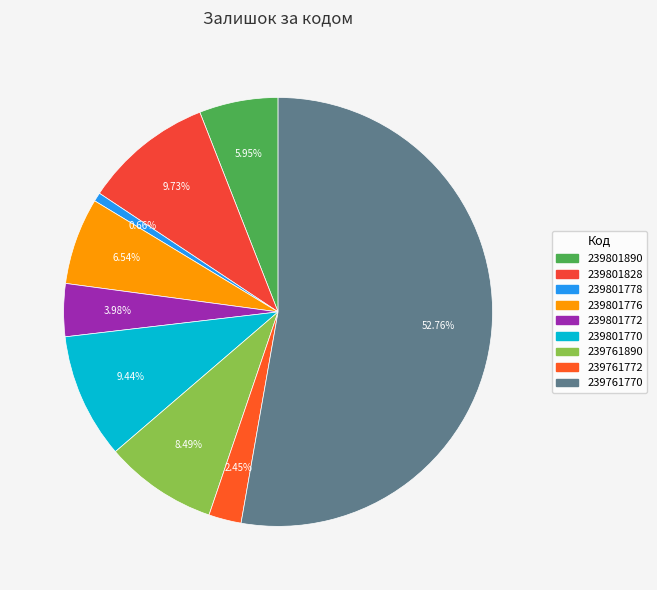

The 239801890 slice represents 1% of the pie. True or false?

False